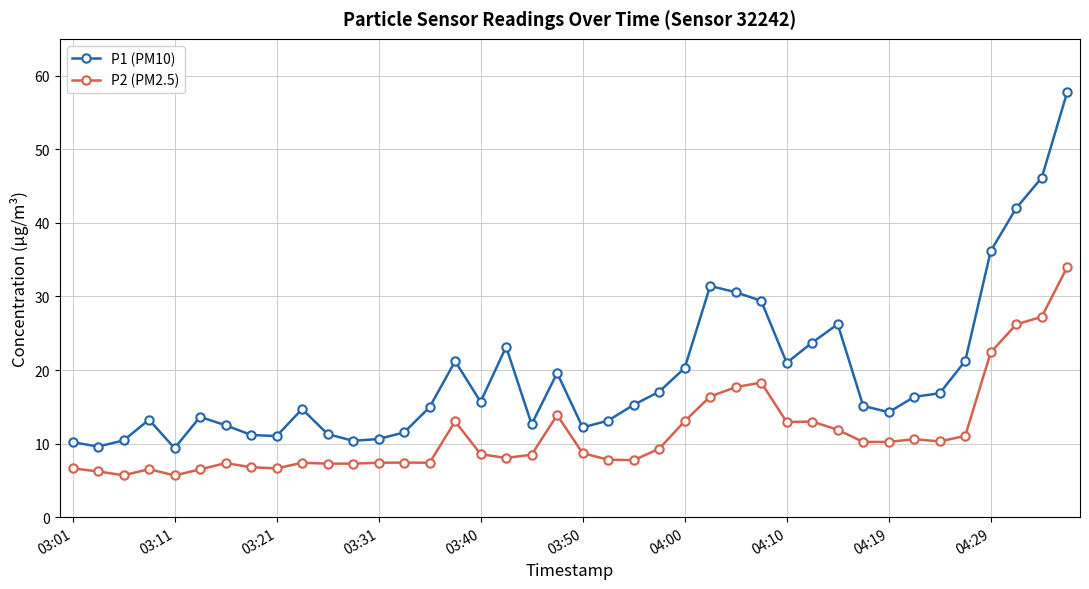

True or false: P1 (PM10) and P2 (PM2.5) intersect in this chart.

False